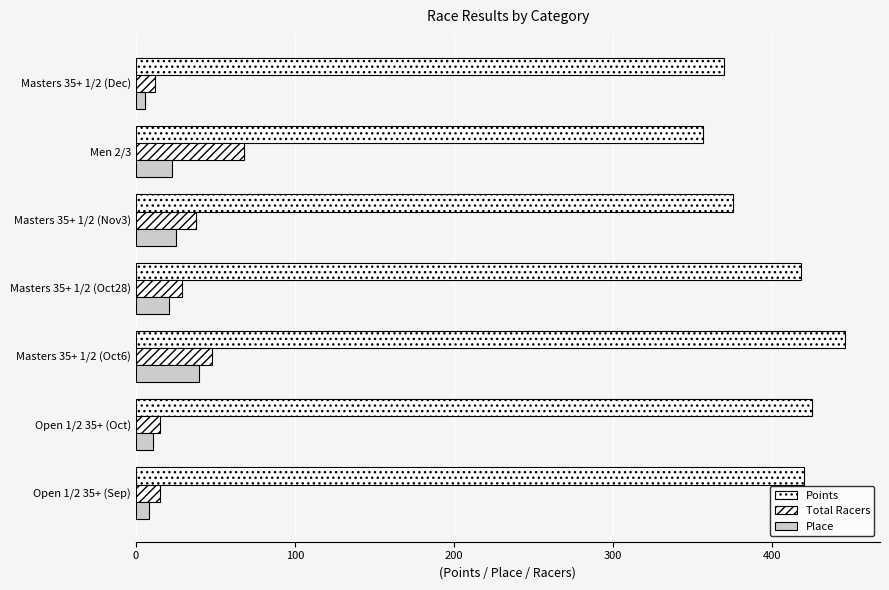

Reading right to left, list all the values displayed in this chart.

Points: 369.6	356.8	375.5	417.9	445.5	424.8	419.8
Total Racers: 12.0	68.0	38.0	29.0	48.0	15.0	15.0
Place: 6.0	23.0	25.0	21.0	40.0	11.0	8.0